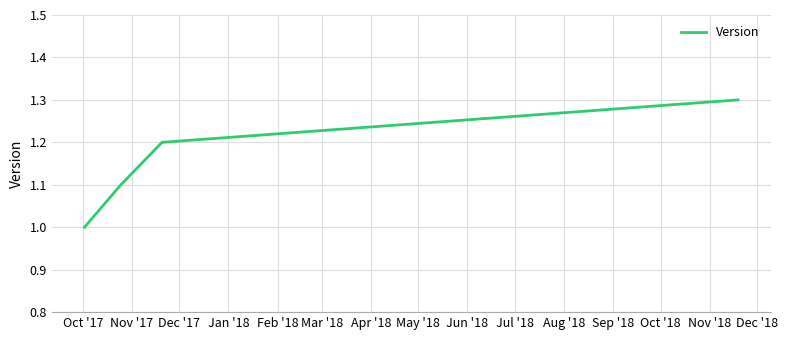

True or false: the data has more than 1 interior local peaks.

False